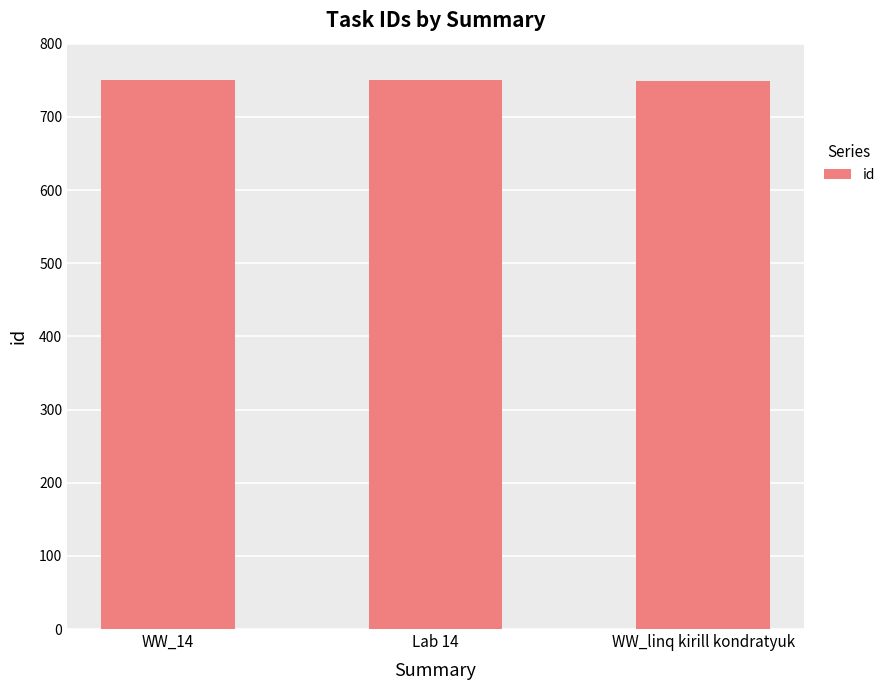

What is the sum of the values at WW_linq kirill kondratyuk and WW_14?

1500